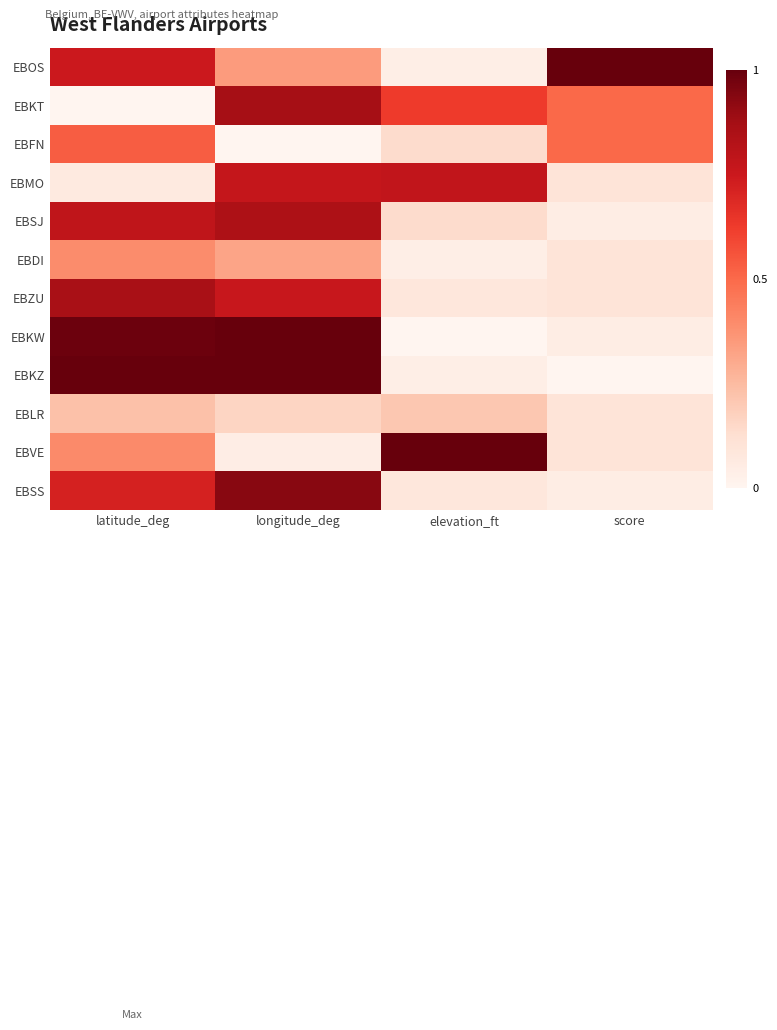

At which category is the sum across all series the highest?

longitude_deg